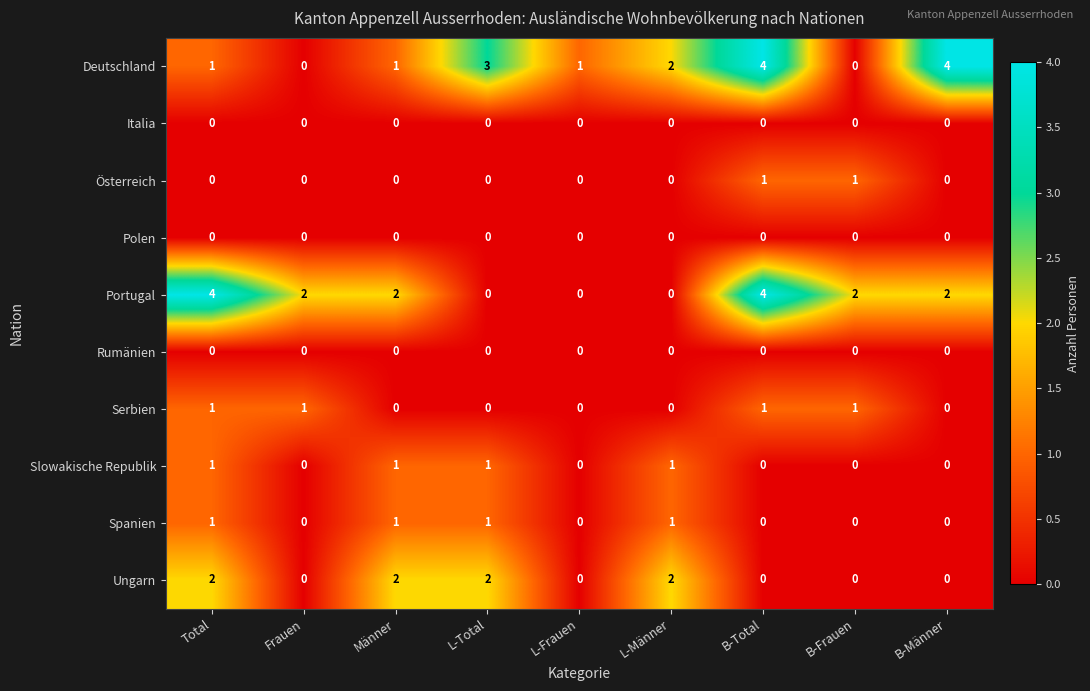

What is the total value across all series at B-Frauen?

4